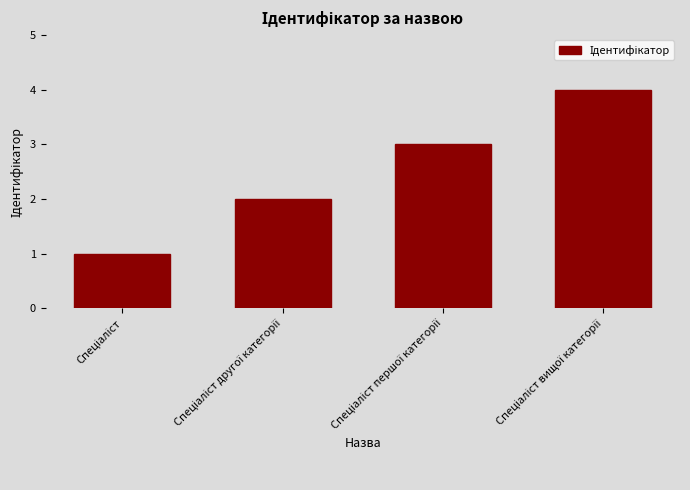

Reading right to left, what are all the values shown in this chart?

4	3	2	1